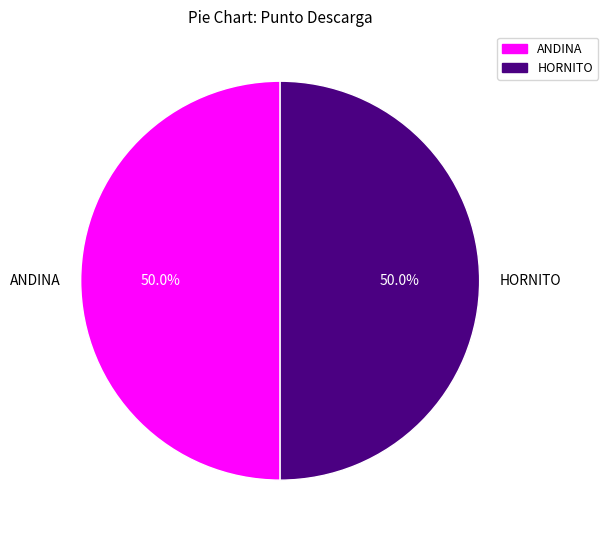

To the nearest percent, what is the average slice percentage?

50%